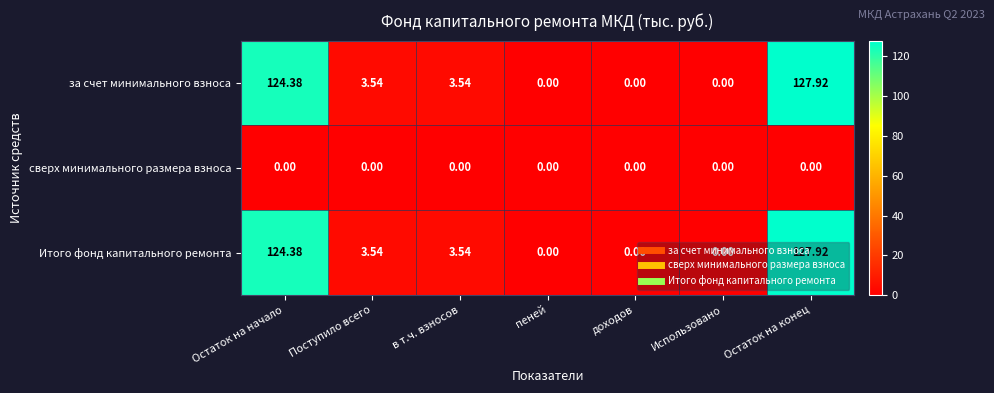

Is the value of Итого фонд капитального ремонта at Поступило всего greater than the value of сверх минимального размера взноса at пеней?

Yes